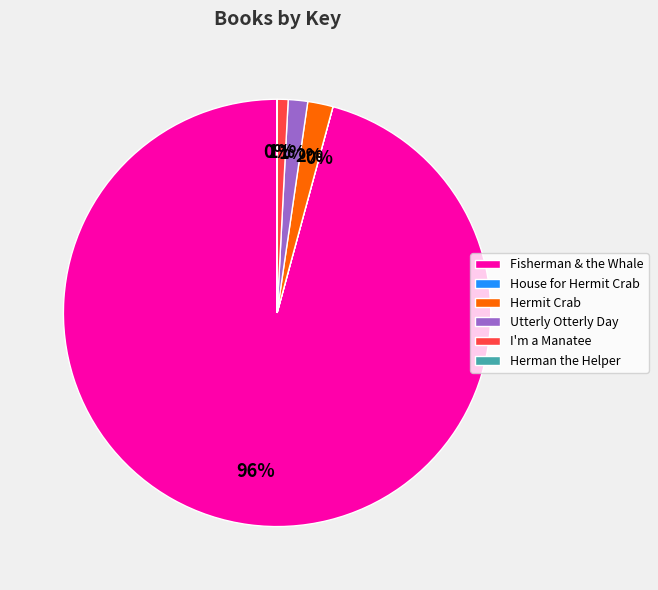

To the nearest percent, what is the difference between the largest and smallest slice percentages?

96%